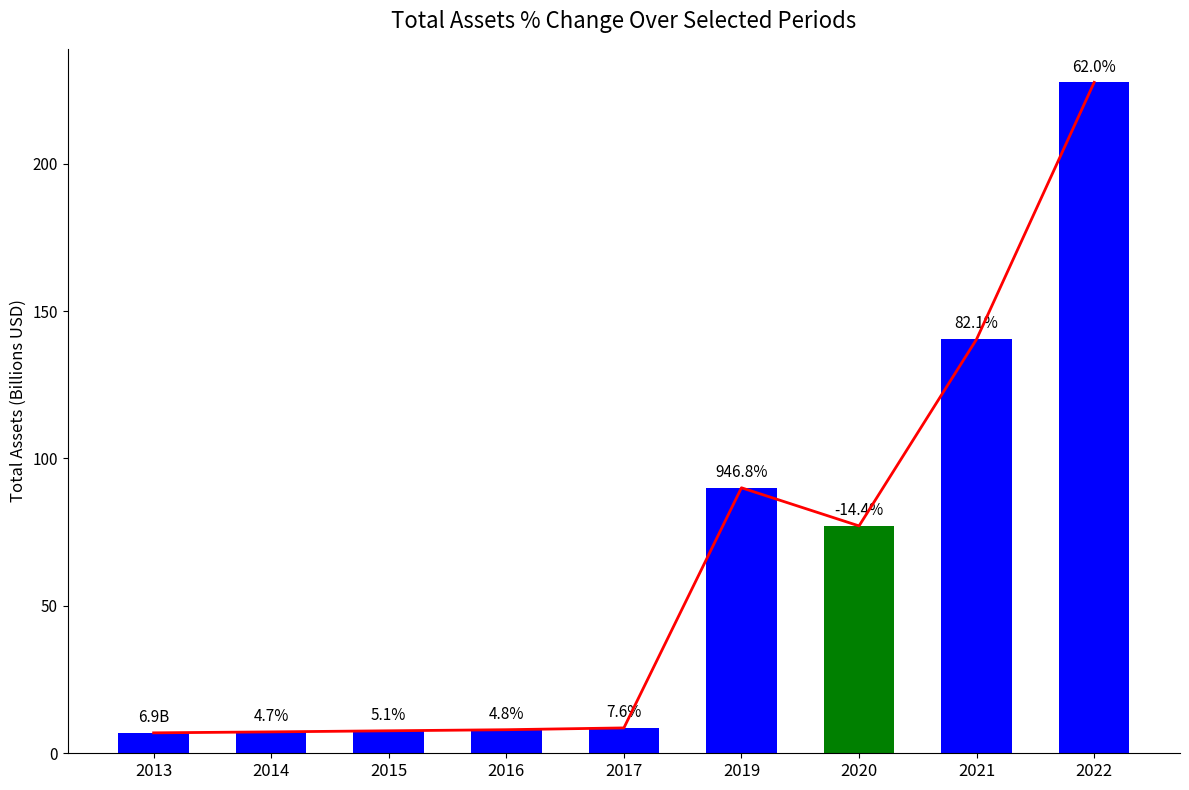

Is it true that the value at 2013 is 3.2?

False